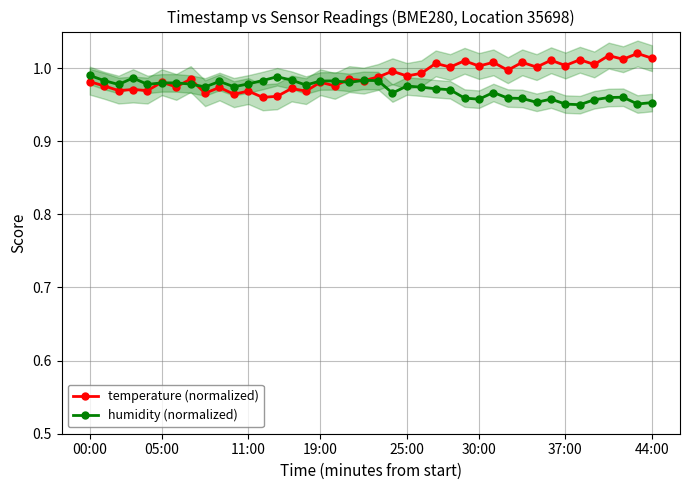

What position from the right is 10?

30